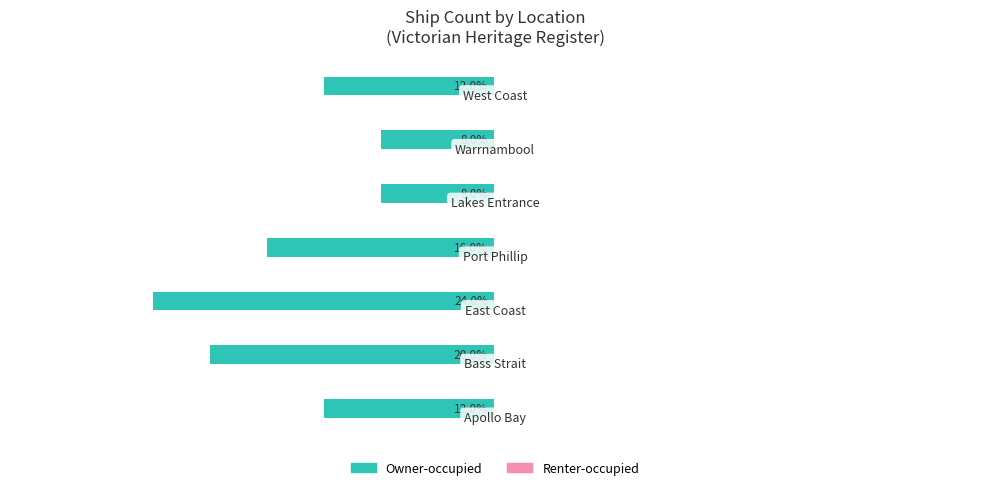

Does the chart contain any negative values?

Yes